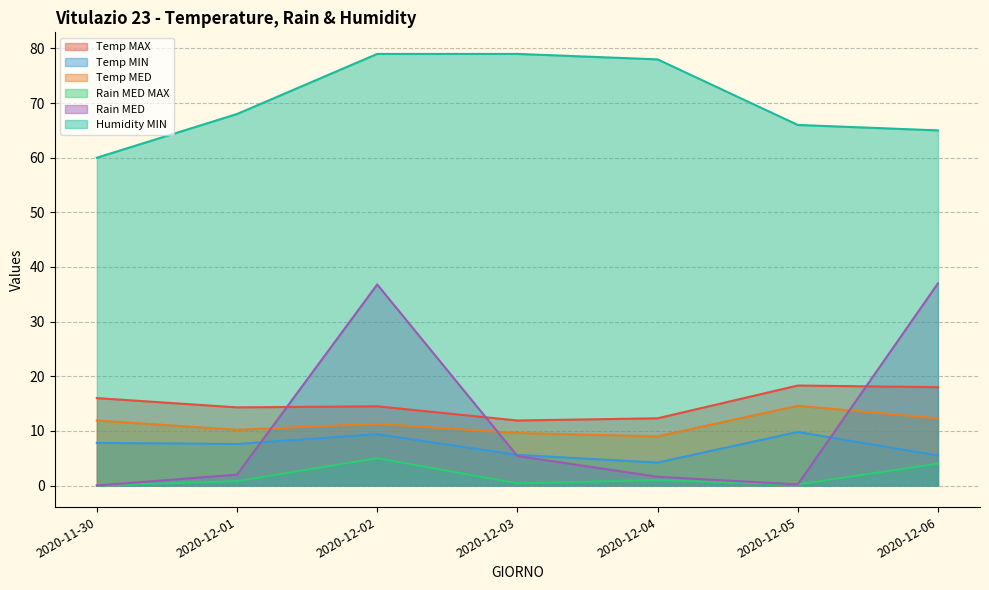

Which series has the largest range (max minus min)?

Rain MED